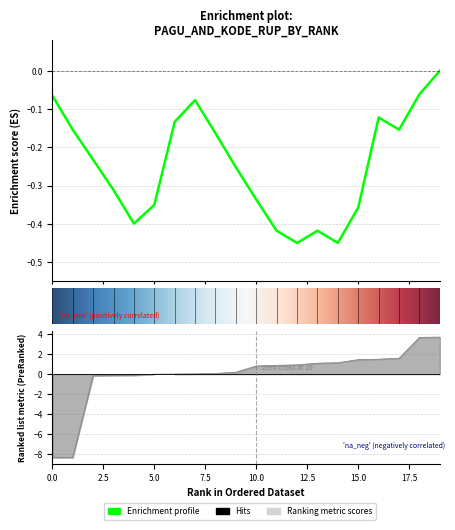

Is it true that the value at 2024-12-01 is 2.3?

False